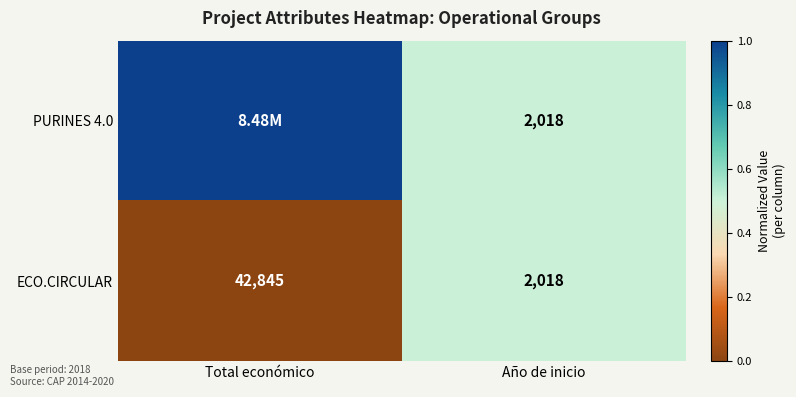

What is the sum of all ECO.CIRCULAR values?

44863